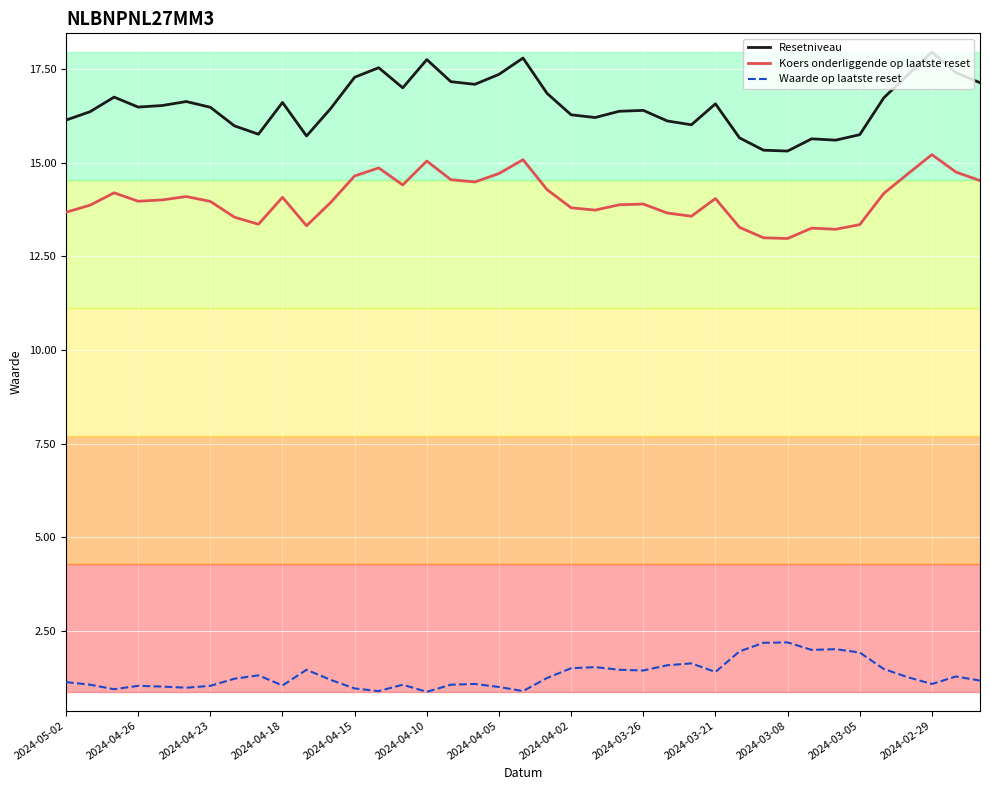

Which series has the largest range (max minus min)?

Resetniveau